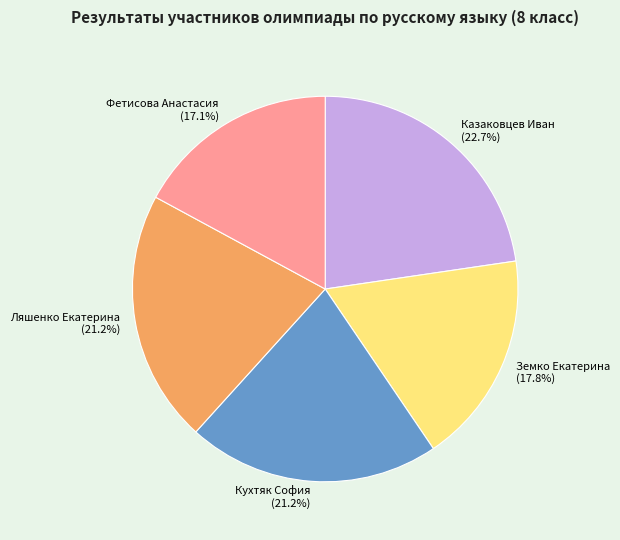

True or false: Казаковцев Иван accounts for 9% of the total.

False